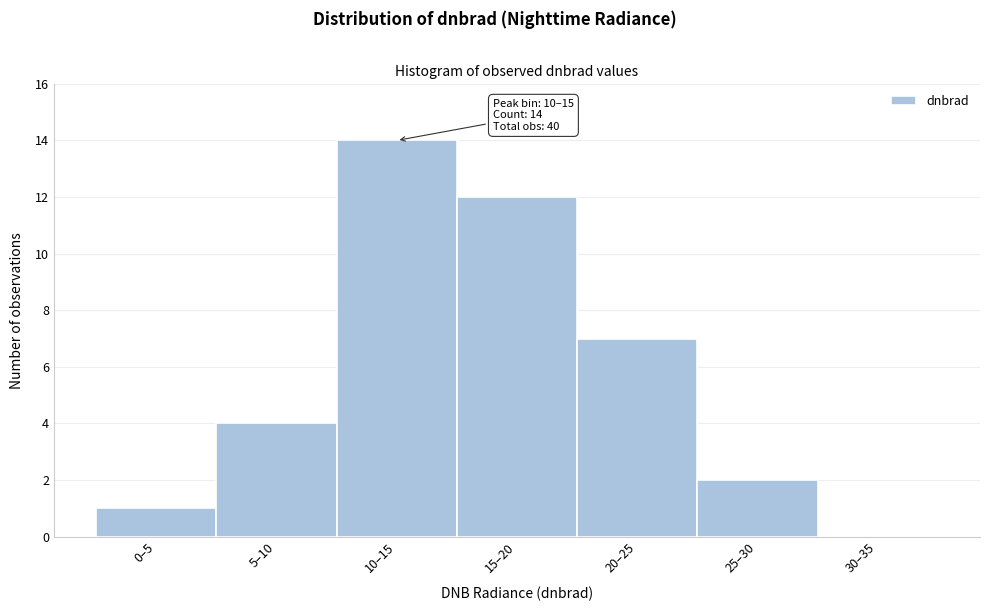

Reading left to right, what are all the values shown in this chart?

0–5=1	5–10=4	10–15=14	15–20=12	20–25=7	25–30=2	30–35=0